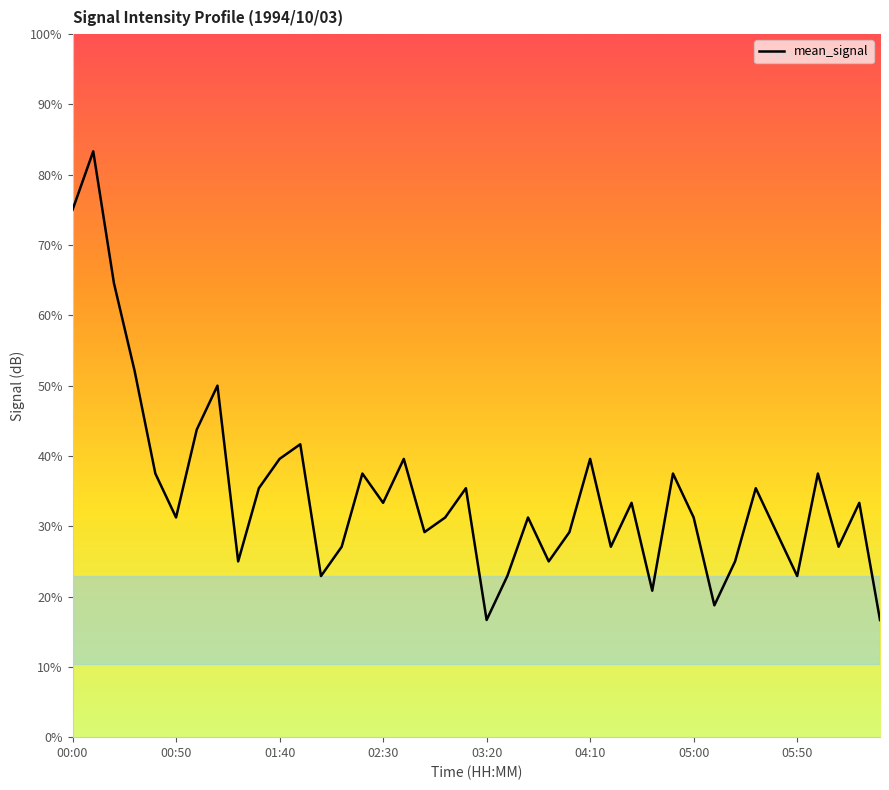

Count the number of data series in this chart.

1